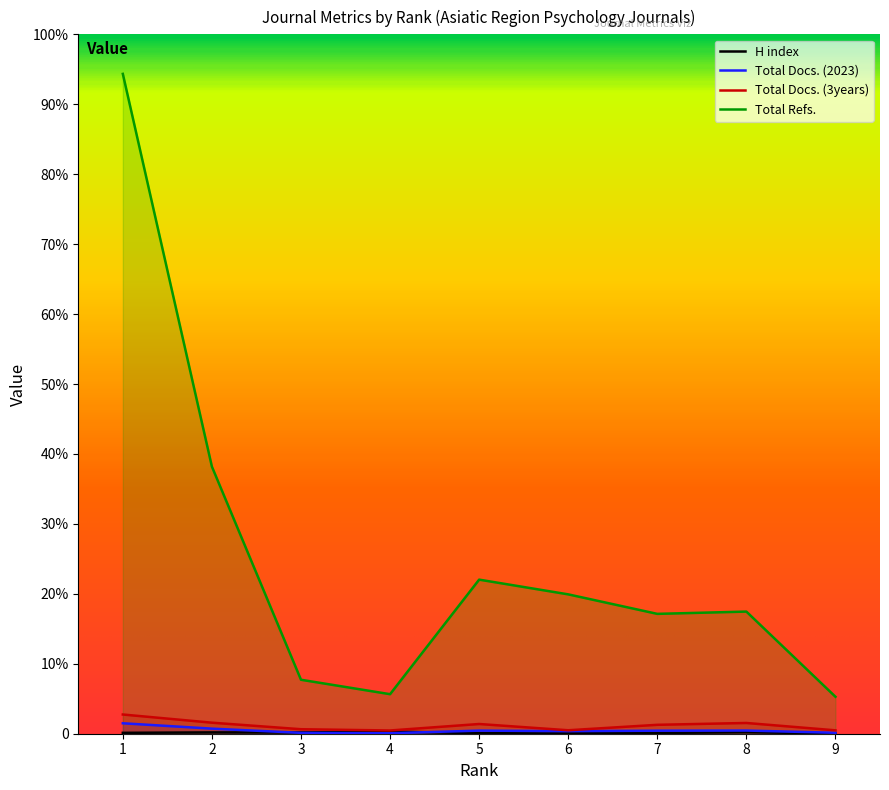

True or false: Total Docs. (3years) has a value of 69 at 2.

False